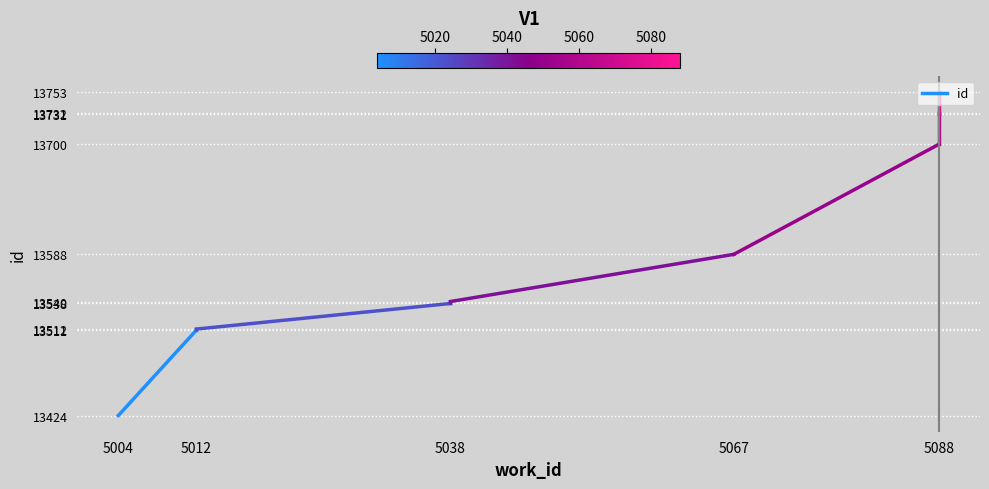

At which label is the value closest to 13467?

5004